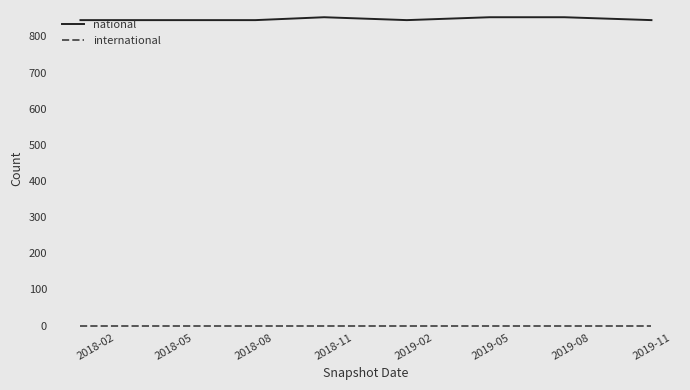

Which series has the widest spread of values?

national